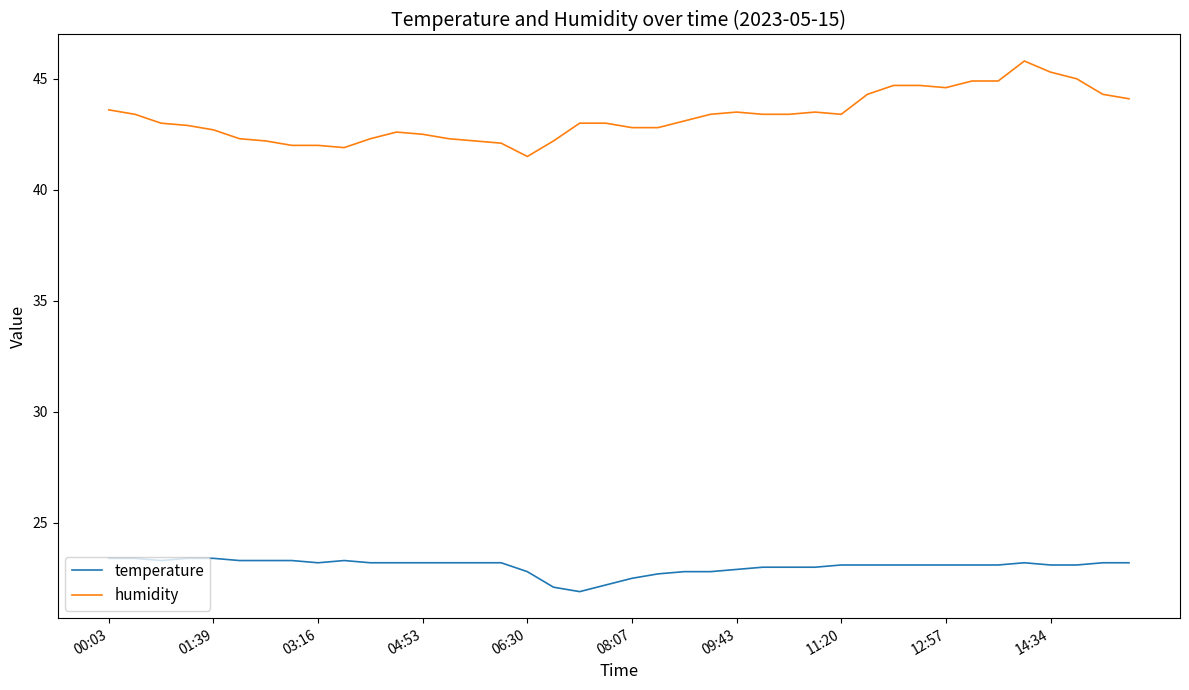

True or false: temperature and humidity intersect in this chart.

False